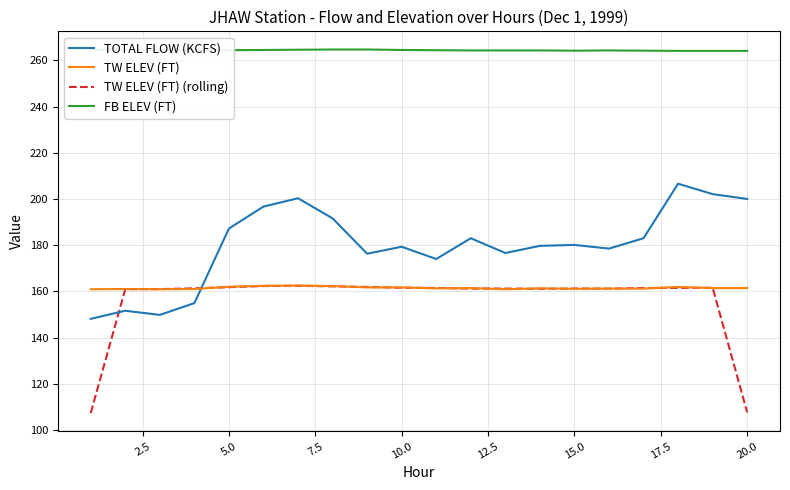

What is the minimum value shown in the chart?

107.3